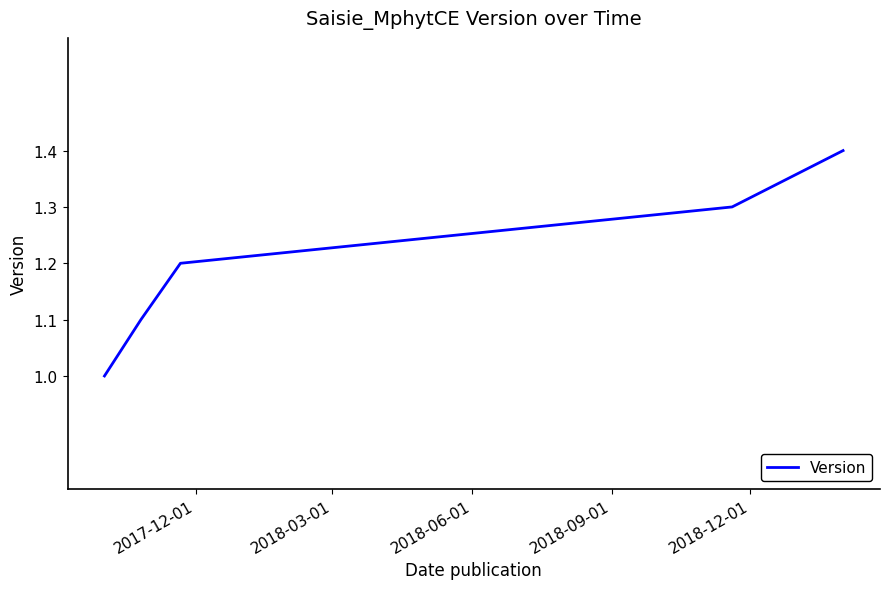

What is the sum of all values?

6.0